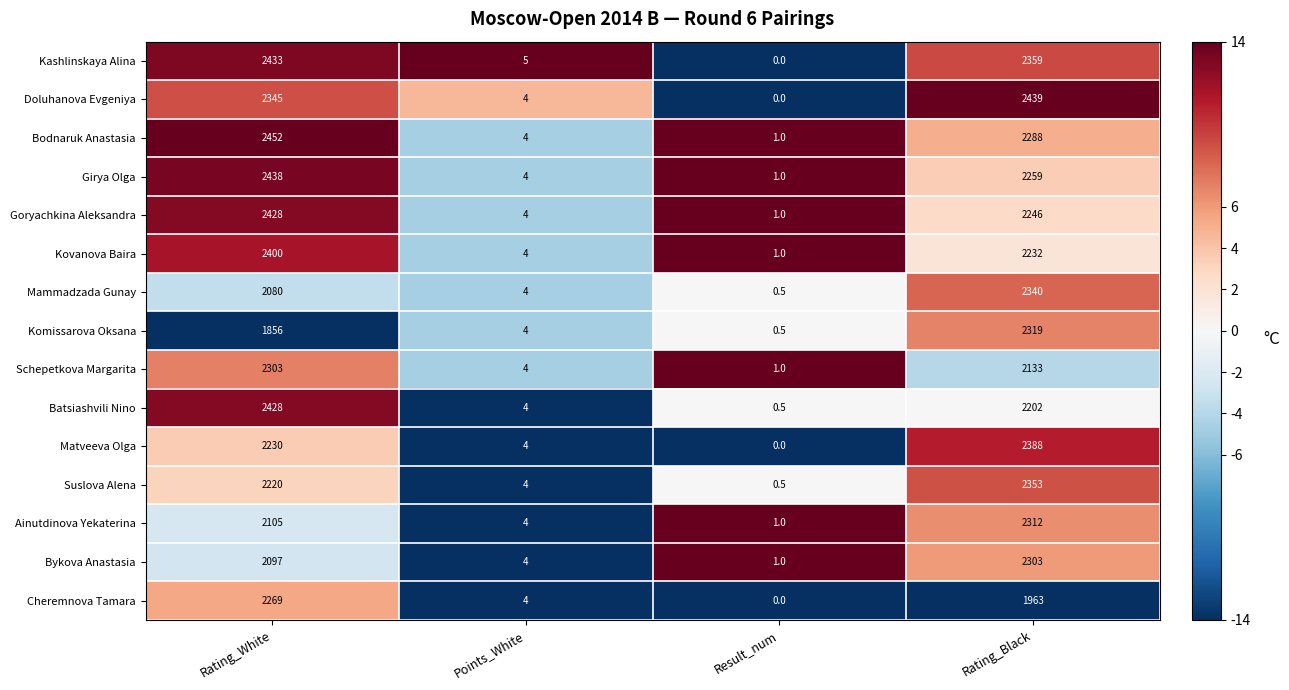

What is the difference between the highest and lowest values at Points_White?

1.0